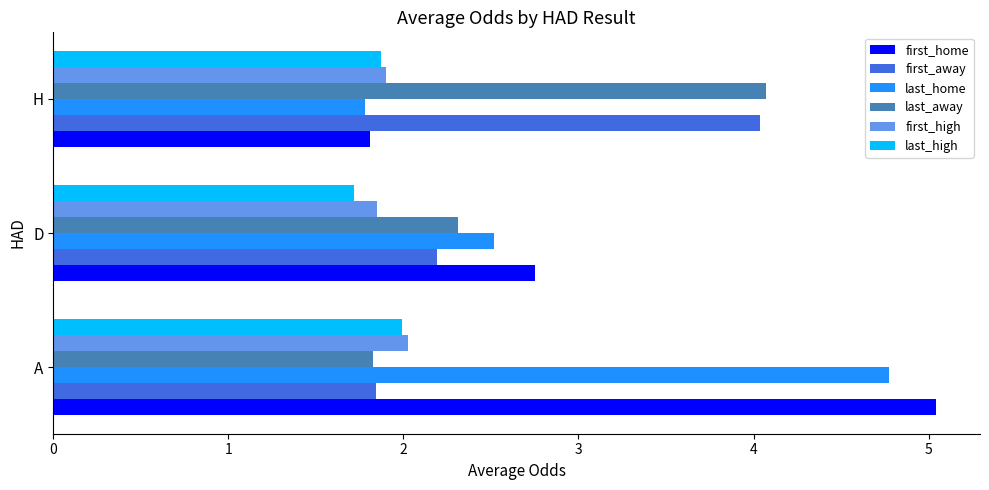

At how many categories does at least one series exceed 1?

3